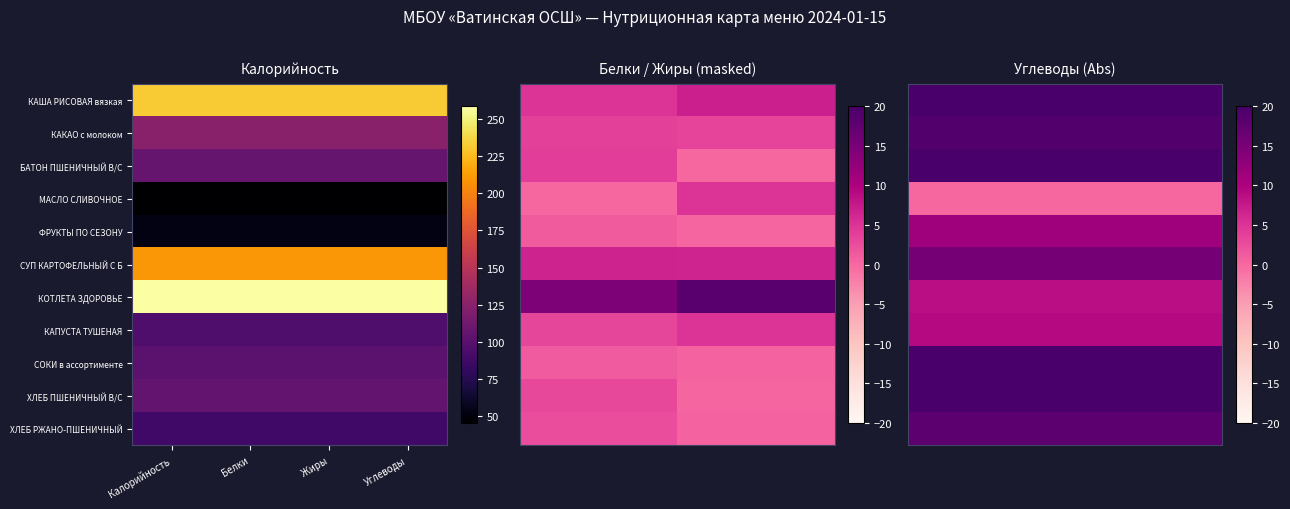

At how many categories does at least one series exceed 21?

4